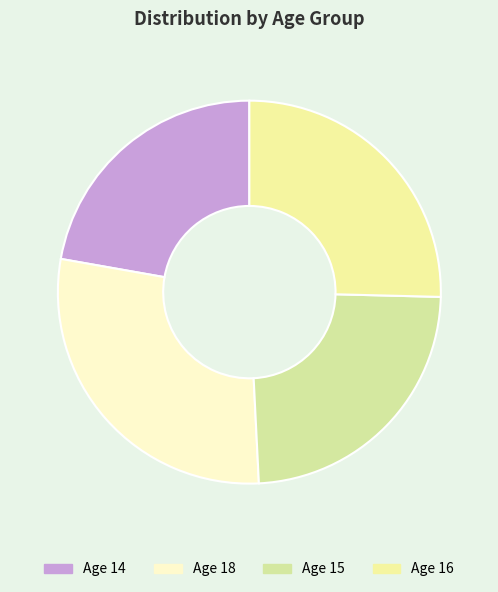

Count the number of slices in the pie.

4